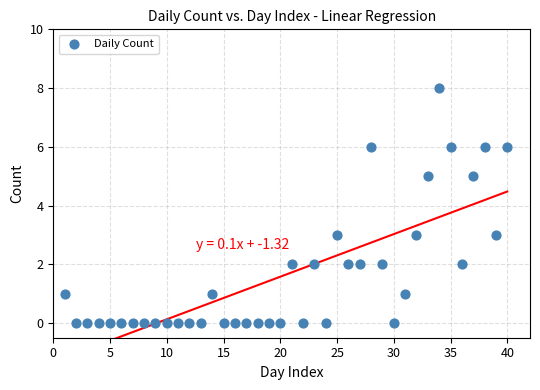

What is the range of Y values (max minus min)?

8